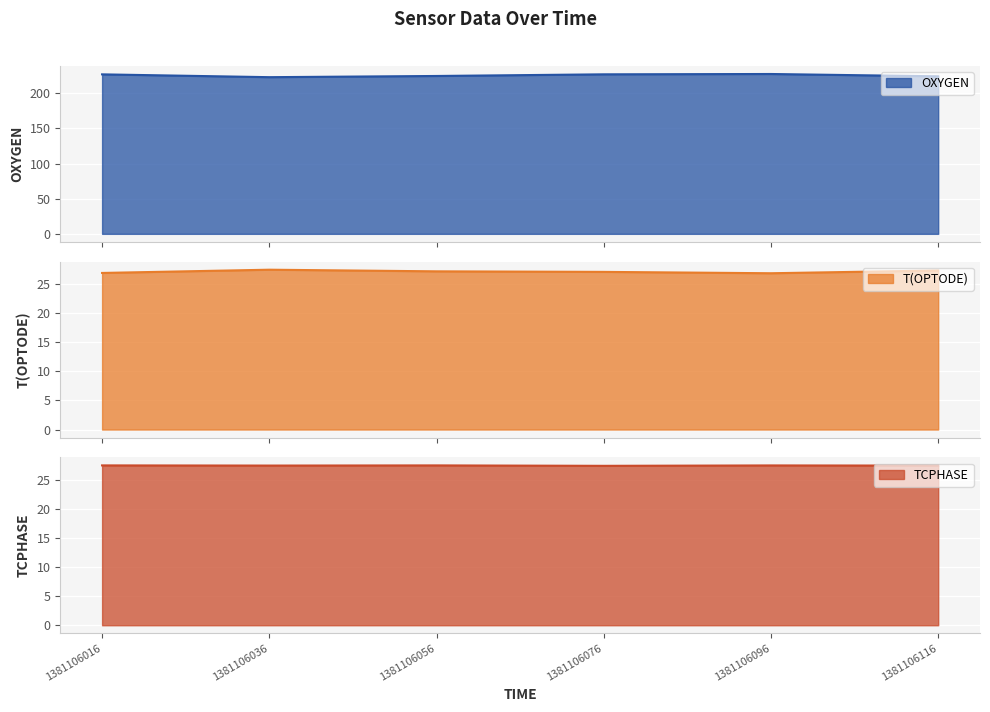

What is the average value of the T(OPTODE) series?

27.2